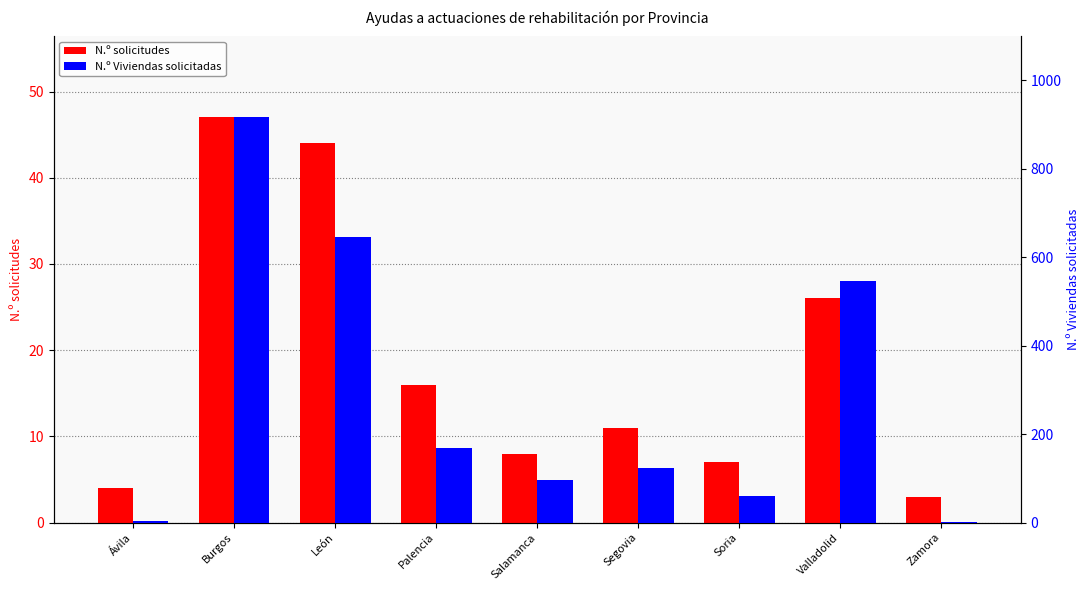

How many bars are there in total?

18